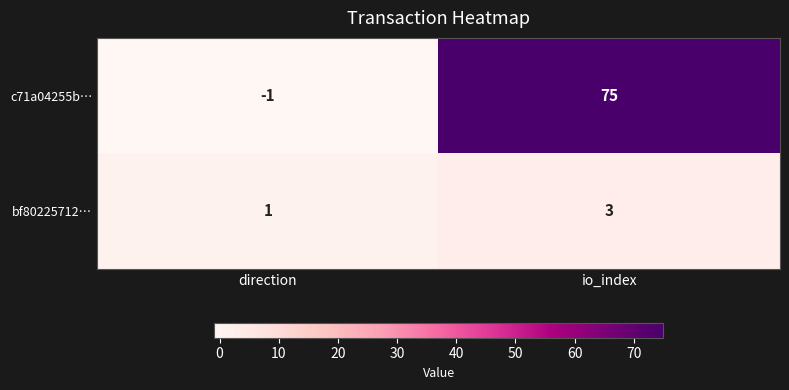

What is the sum of the c71a04255b… values at io_index and direction?

74